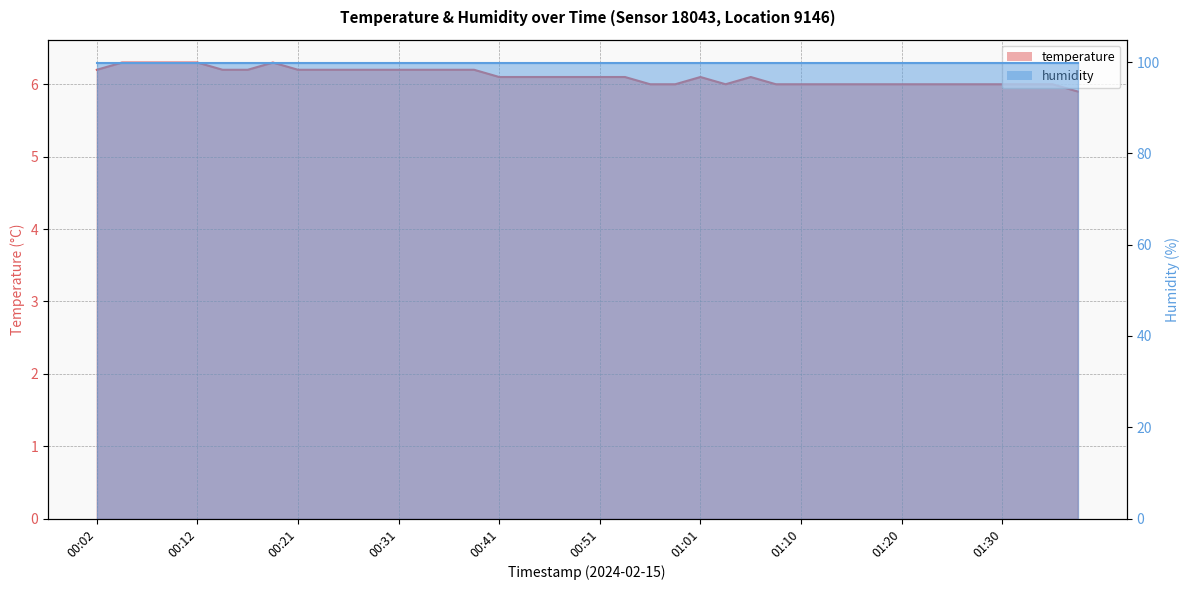

What is the sum of the values at 00:12 and 01:28?

12.3